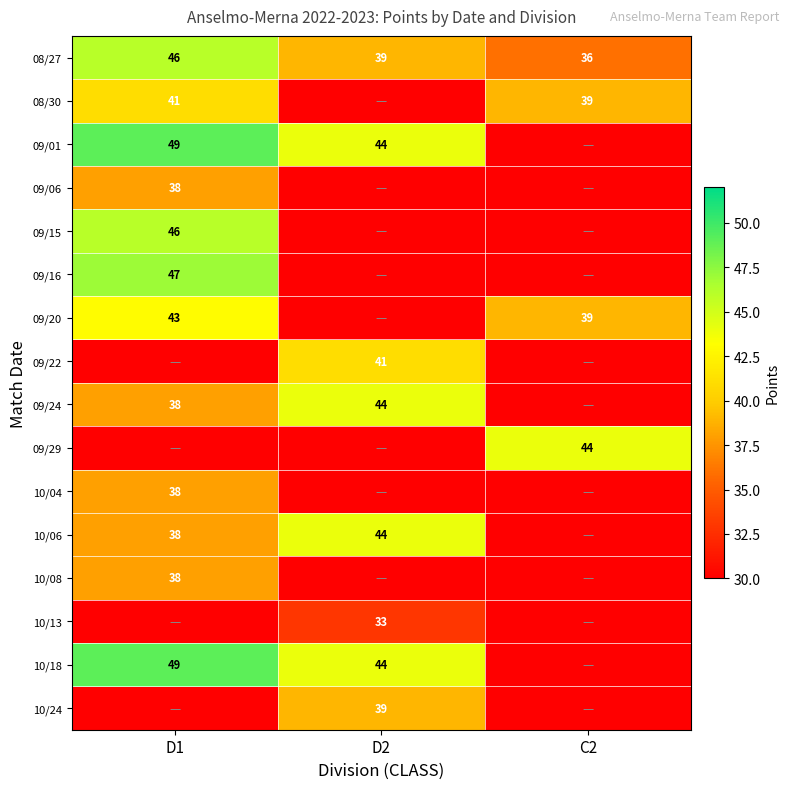

Between C2 and D2, which is larger?

D2